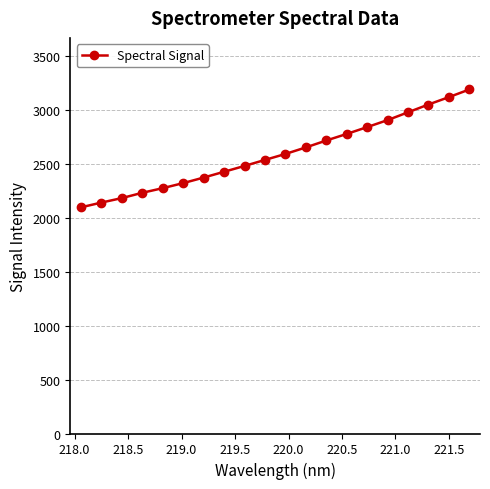

What is the smallest value displayed?

2099.5